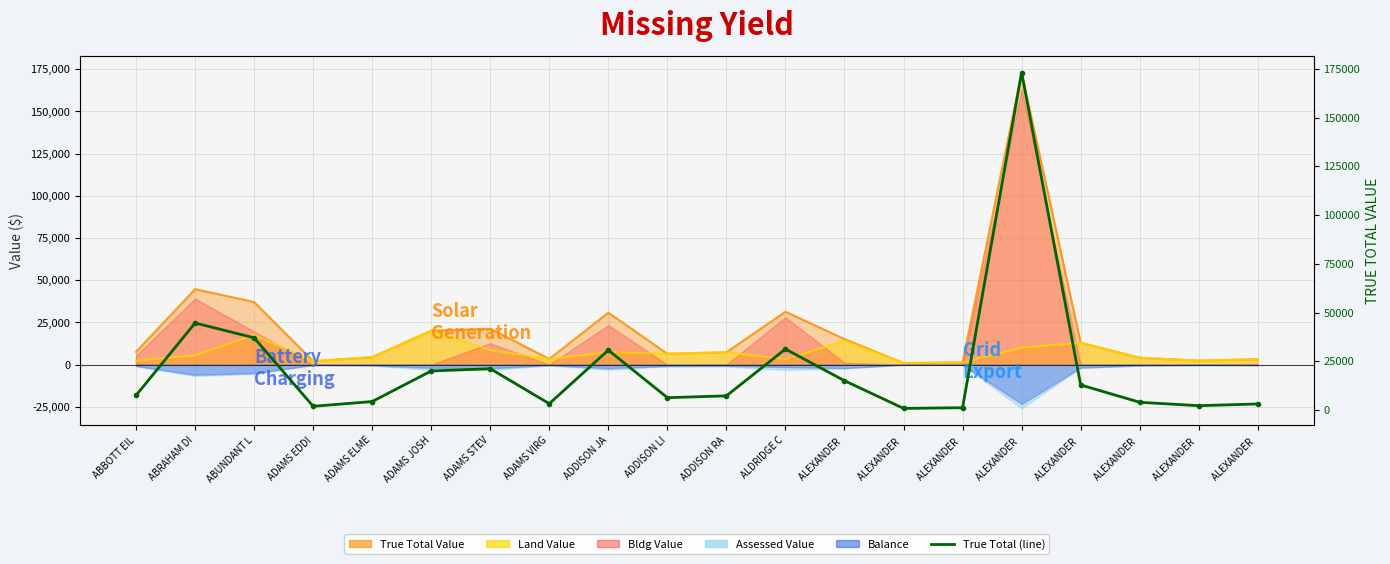

True or false: the data shows 12938 at ALEXANDER .

True